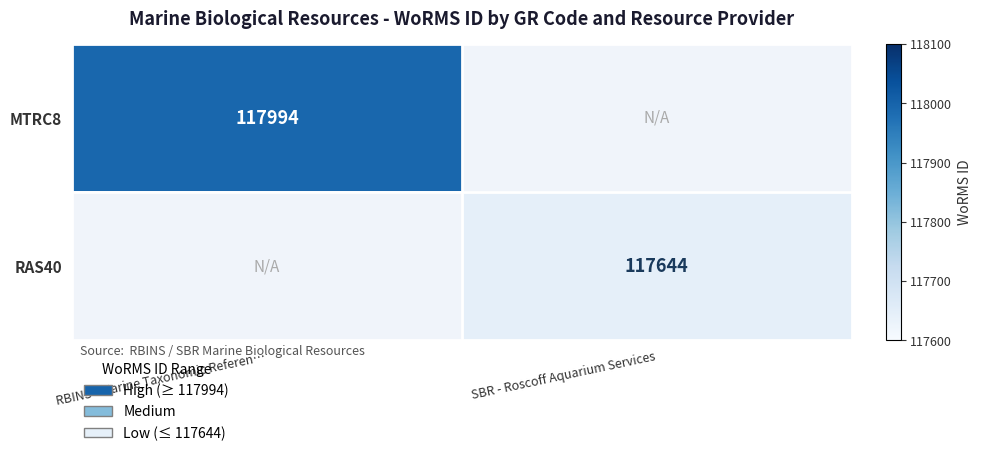

The value of MTRC8 at RBINS - Marine Taxonomic Referen… is 49416. True or false?

False